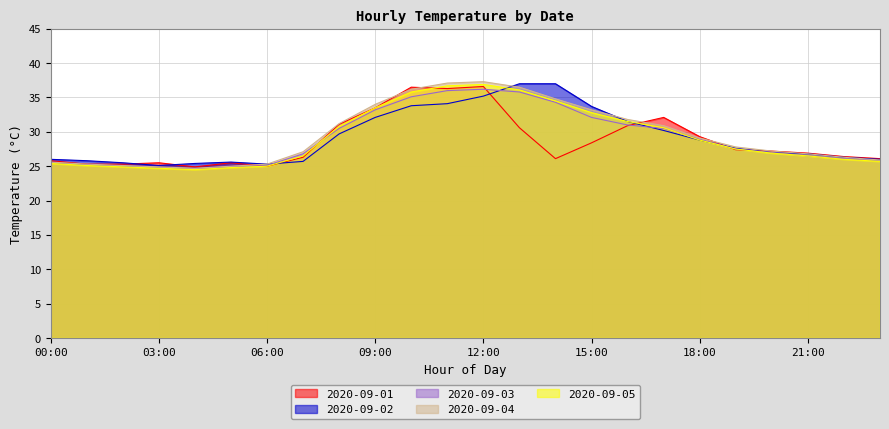

List the labels in order of 2020-09-04 value, smallest first.

04:00, 03:00, 05:00, 02:00, 01:00, 06:00, 00:00, 23:00, 22:00, 21:00, 07:00, 20:00, 19:00, 18:00, 17:00, 08:00, 16:00, 15:00, 09:00, 14:00, 10:00, 13:00, 11:00, 12:00